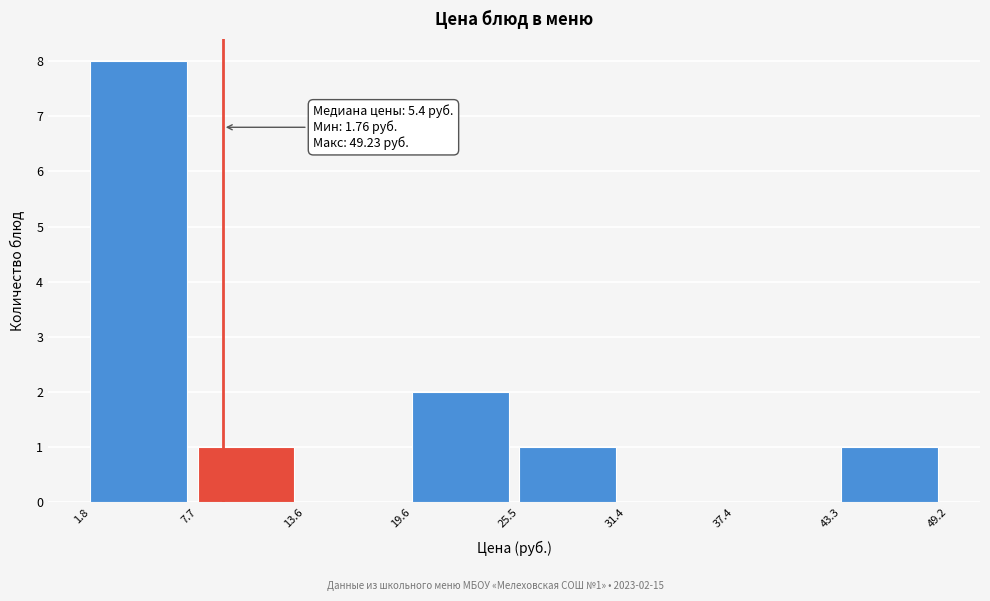

Over which range of the x-axis is the bar tallest?

1.8 to 7.7